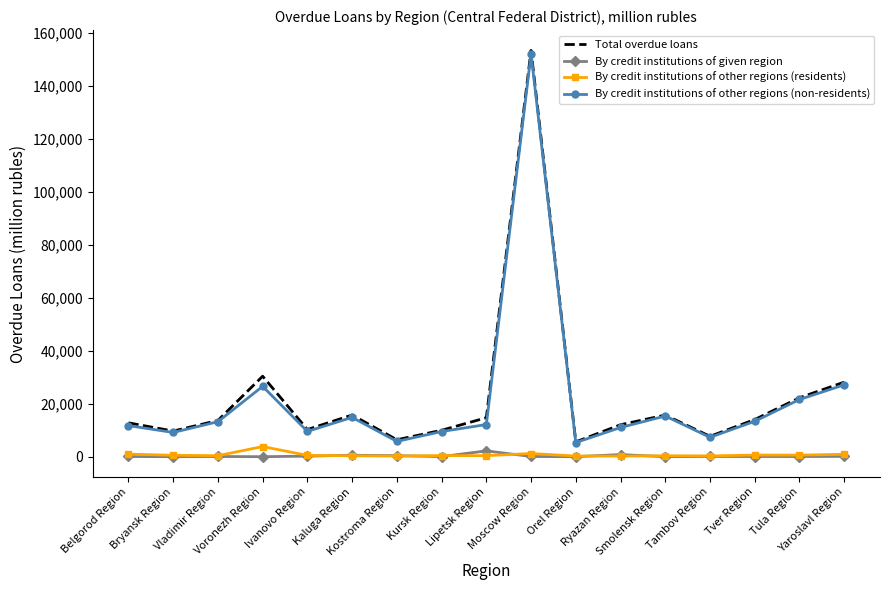

What is the lowest value of the By credit institutions of other regions (non-residents) series?

5344